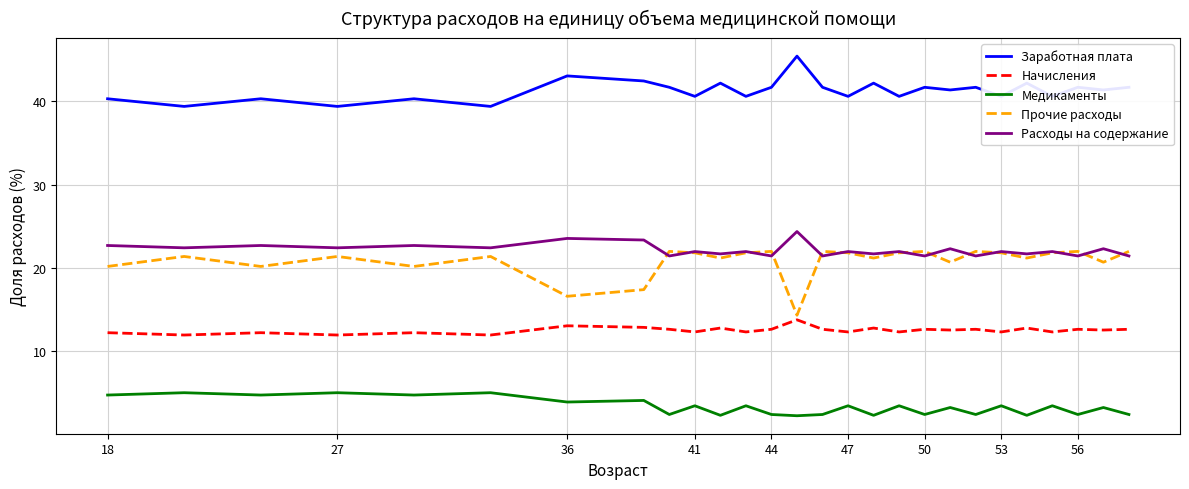

How many categories are shown in the chart?

27